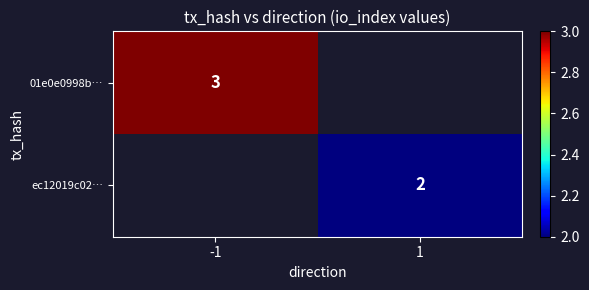

The value of ec12019c02… at 1 is 3. True or false?

False